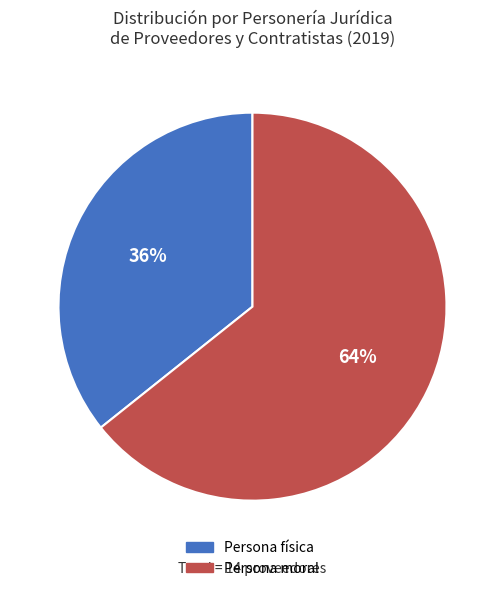

To the nearest percent, what is the combined percentage of Persona moral and Persona física?

100%